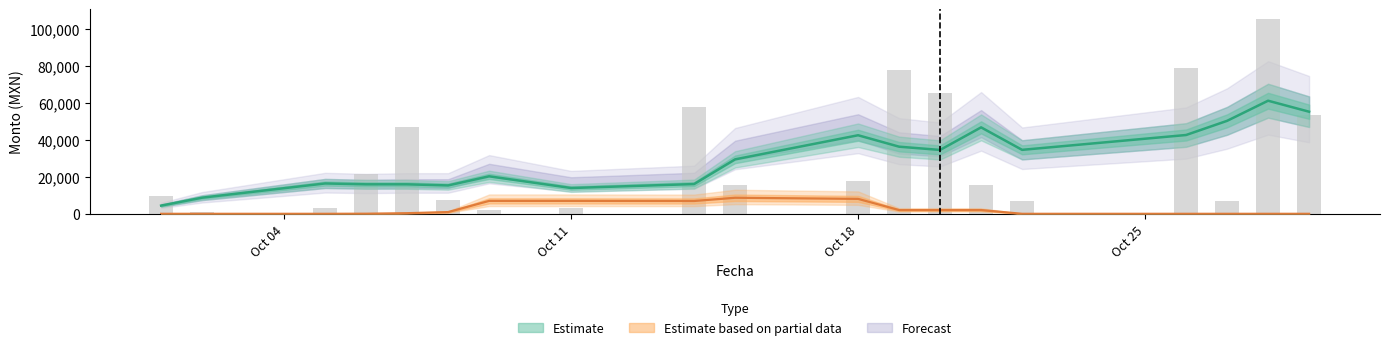

Reading right to left, transcribe all the data shown in this chart.

Monto: 53760	105600	6750	79200	6760	15360	65358	77866	18000	15580	57949	3000	2155	7500	47338	21618	3000	750	9612
Pagado: 53760	105600	6750	79200	6760	15360	65358	67702	18000	15580	46362	0	730	7250	47338	21618	3000	750	9612
Adeudo: 0	0	0	0	0	0	0	10164	0	0	30319	3000	1425	250	0	0	0	0	0